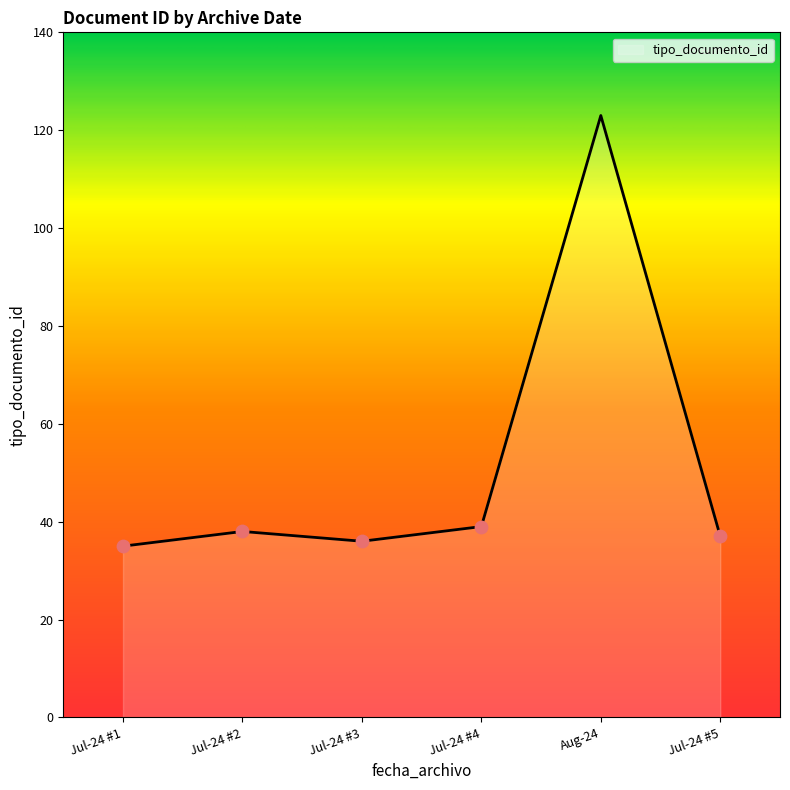

Approximately how many times larger is the value at Jul-24 #2 compared to Jul-24 #5?

1.0